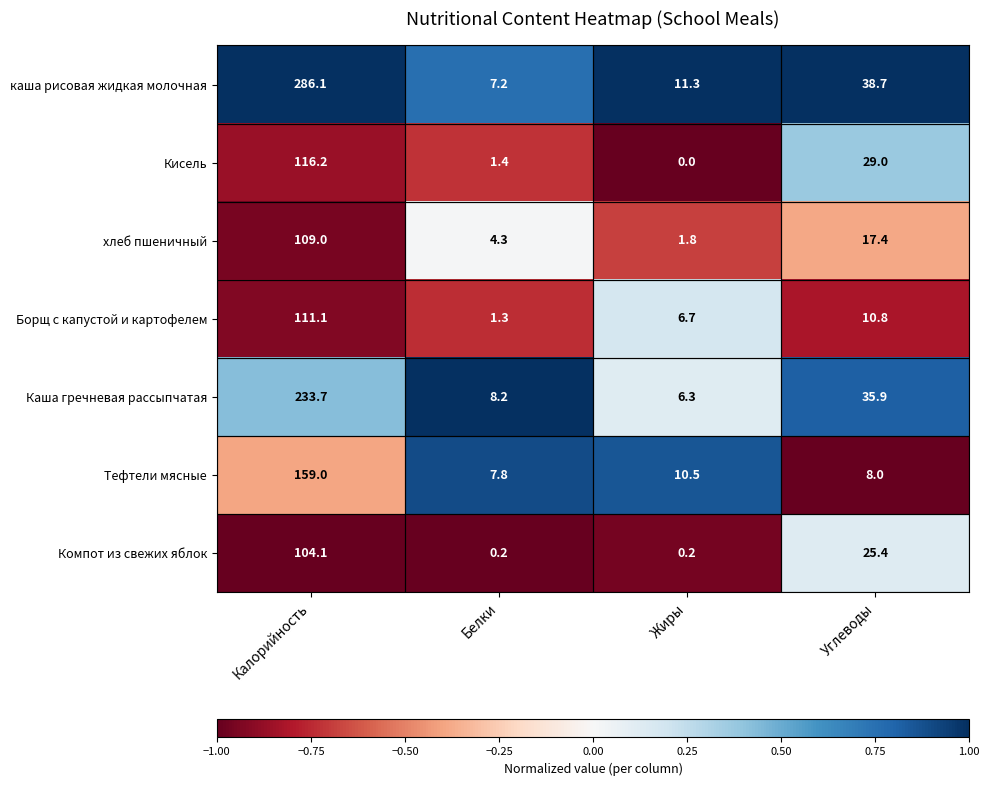

Which series has the widest spread of values?

каша рисовая жидкая молочная